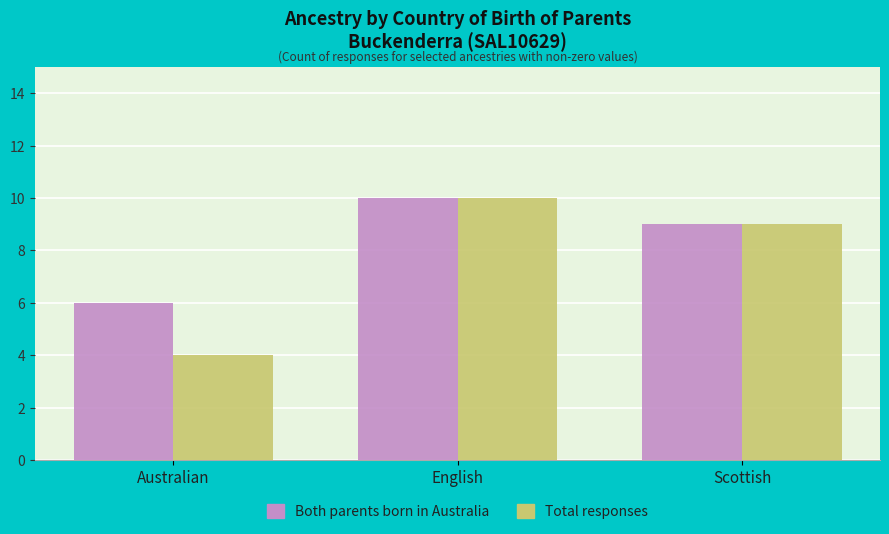

What is the average value of the Total responses series?

8